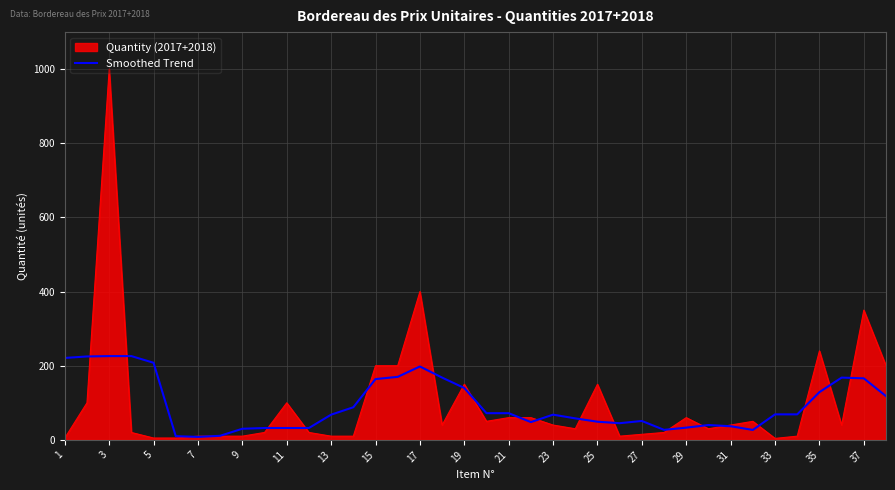

List the series in order of their peak value, lowest first.

Smoothed Trend, Quantity (2017+2018)